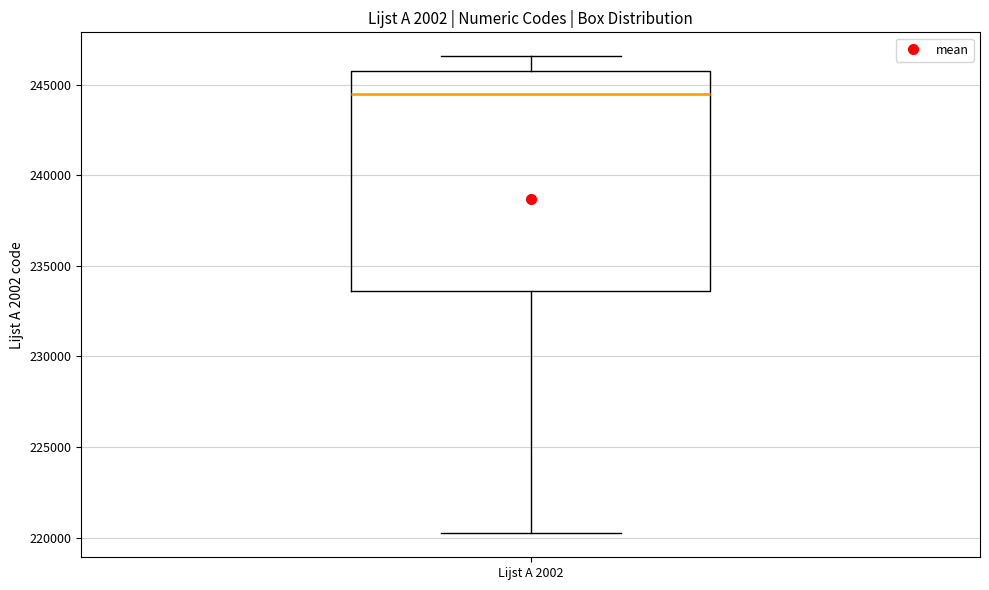

Read this box plot against the y-axis: the position of the median line, the range covered by the box, and the ends of both whiskers. The values are not printed on the chart, so give them approximately, as read against the axis.

median 244500, box 233500 to 245500, whiskers 220000 to 246500